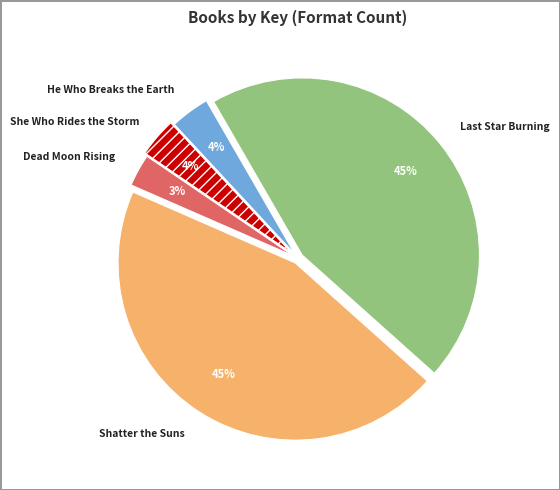

True or false: Shatter the Suns accounts for 45% of the total.

True